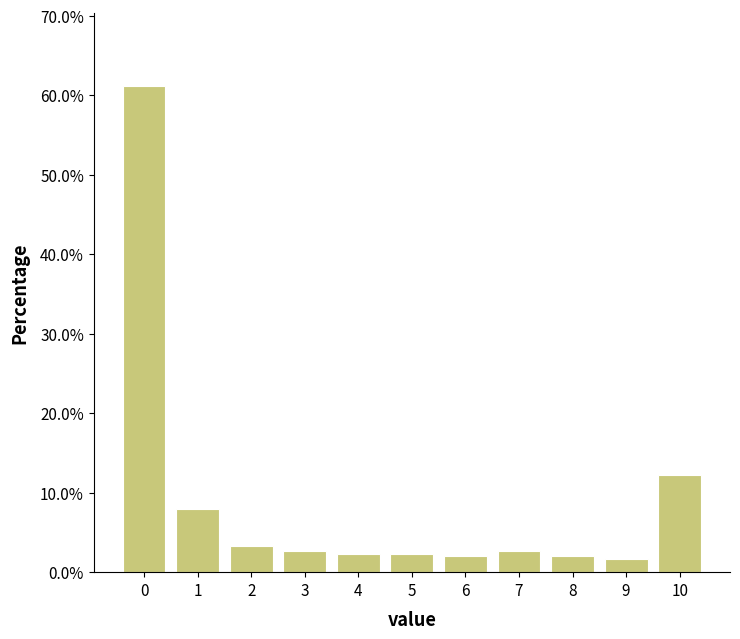

Reading left to right, transcribe all the data shown in this chart.

0=61.2	1=7.9	2=3.3	3=2.6	4=2.3	5=2.3	6=2.0	7=2.6	8=2.0	9=1.6	10=12.2